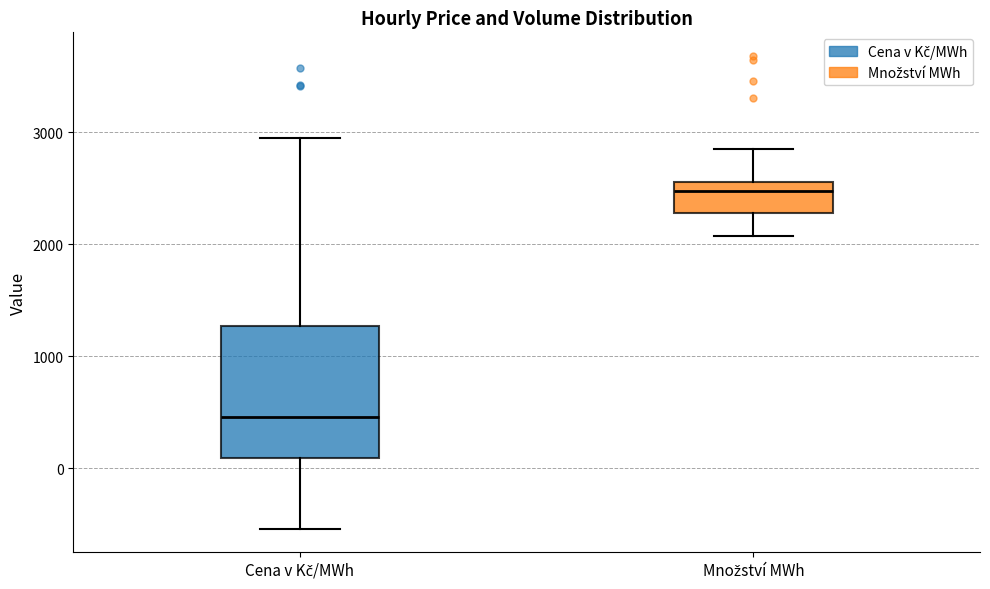

Reading left to right, read every box against the y-axis: the position of its median line, the range the box covers, and the ends of its whiskers. The values are not printed on the chart, so give them approximately, as read against the axis.

Cena v Kč/MWh: median 500, box 100 to 1300, whiskers -500 to 3000
Množství MWh: median 2500, box 2300 to 2600, whiskers 2100 to 2900